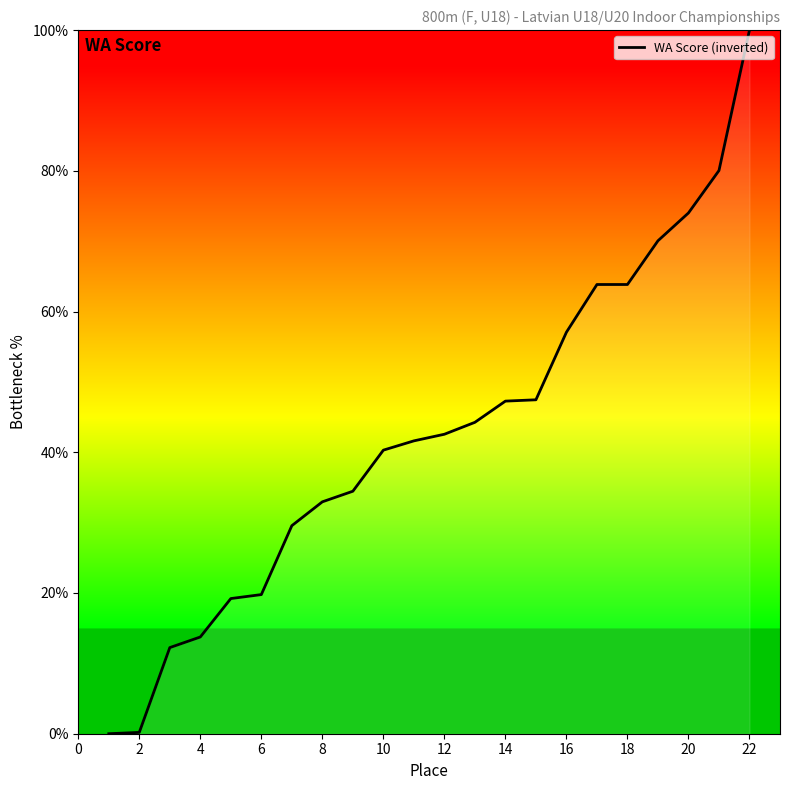

Does the chart display data point markers on the line(s)?

No